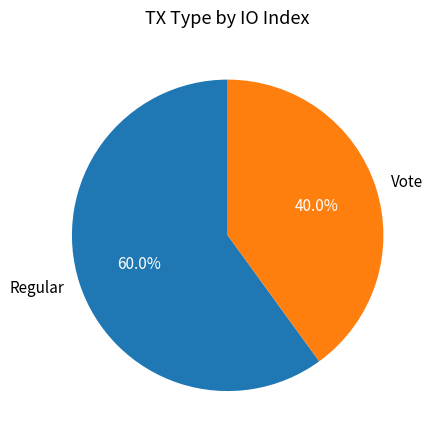

Rank the categories by value from highest to lowest.

Regular, Vote